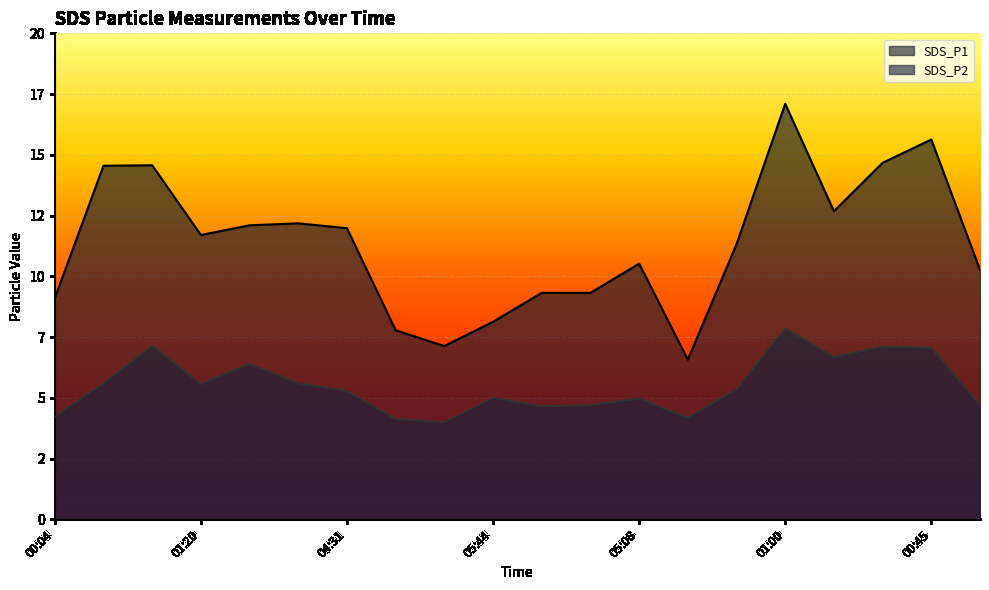

Rank the series at 06:04 from lowest to highest value.

SDS_P2, SDS_P1